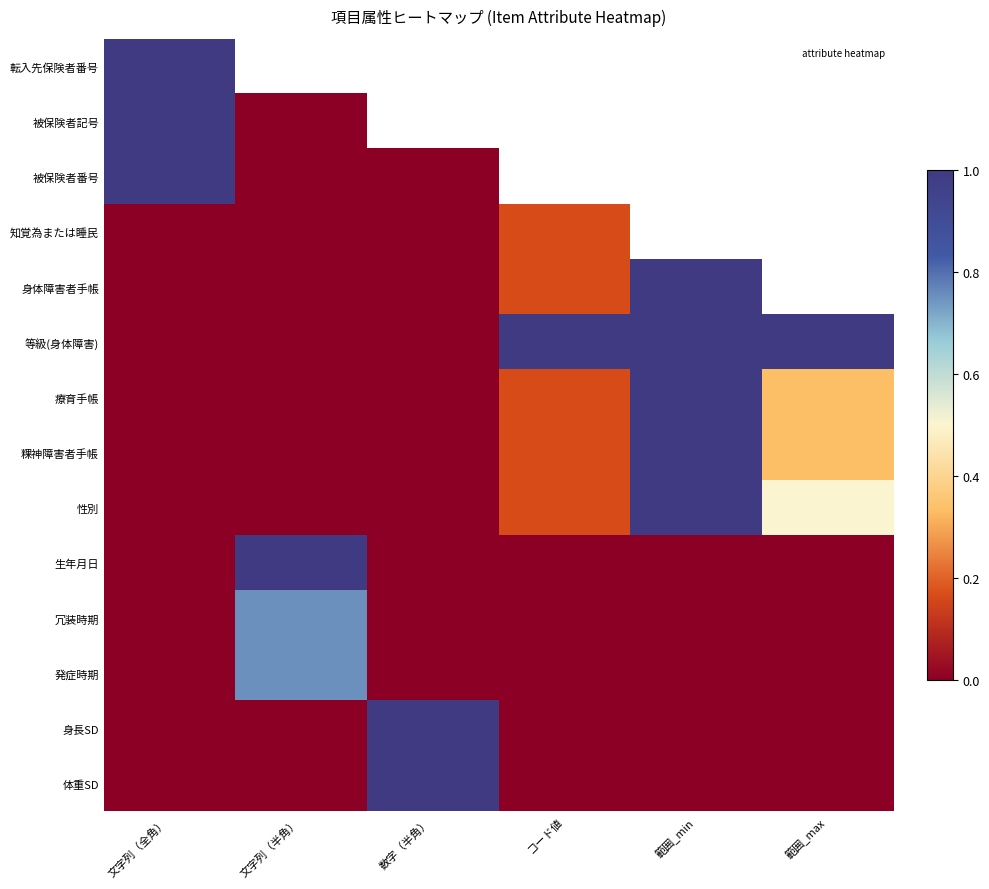

What is the difference between the maximum and minimum values in the 発症時期 series?

0.8